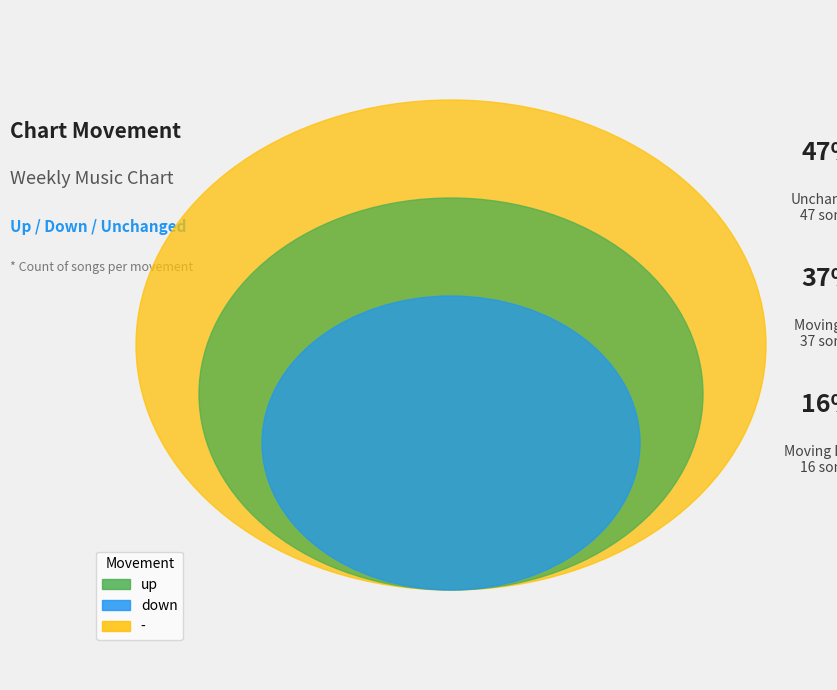

Count the number of slices in the pie.

3